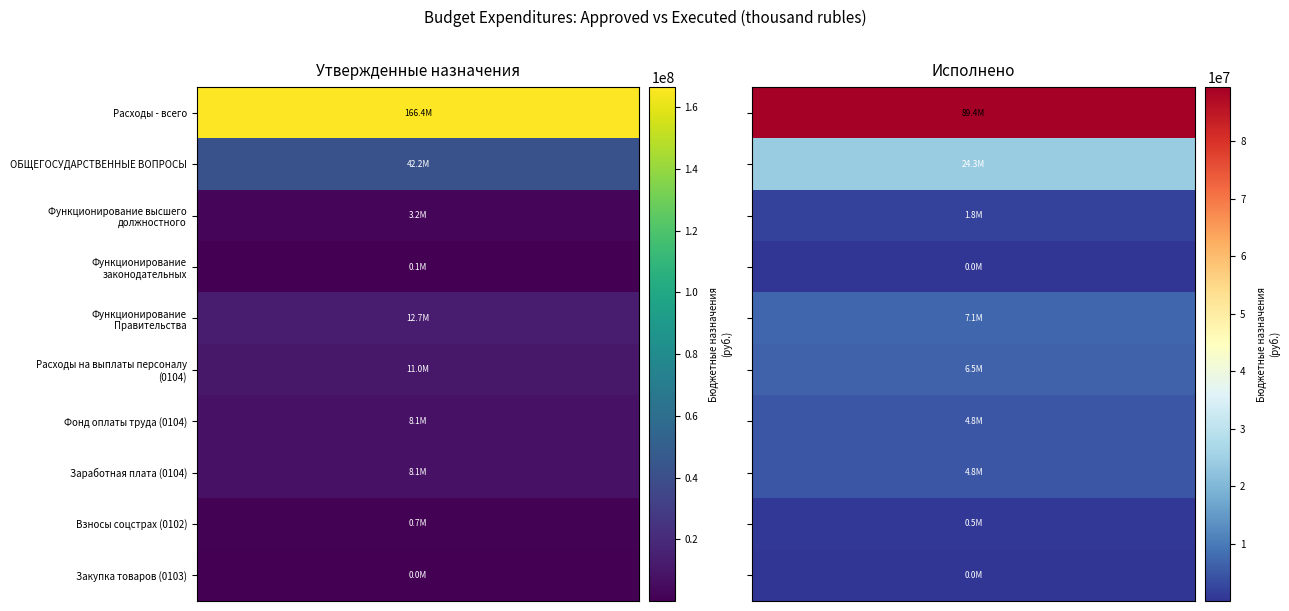

Is it true that Фонд оплаты труда (0104) equals 1278308.9 at 1?

False